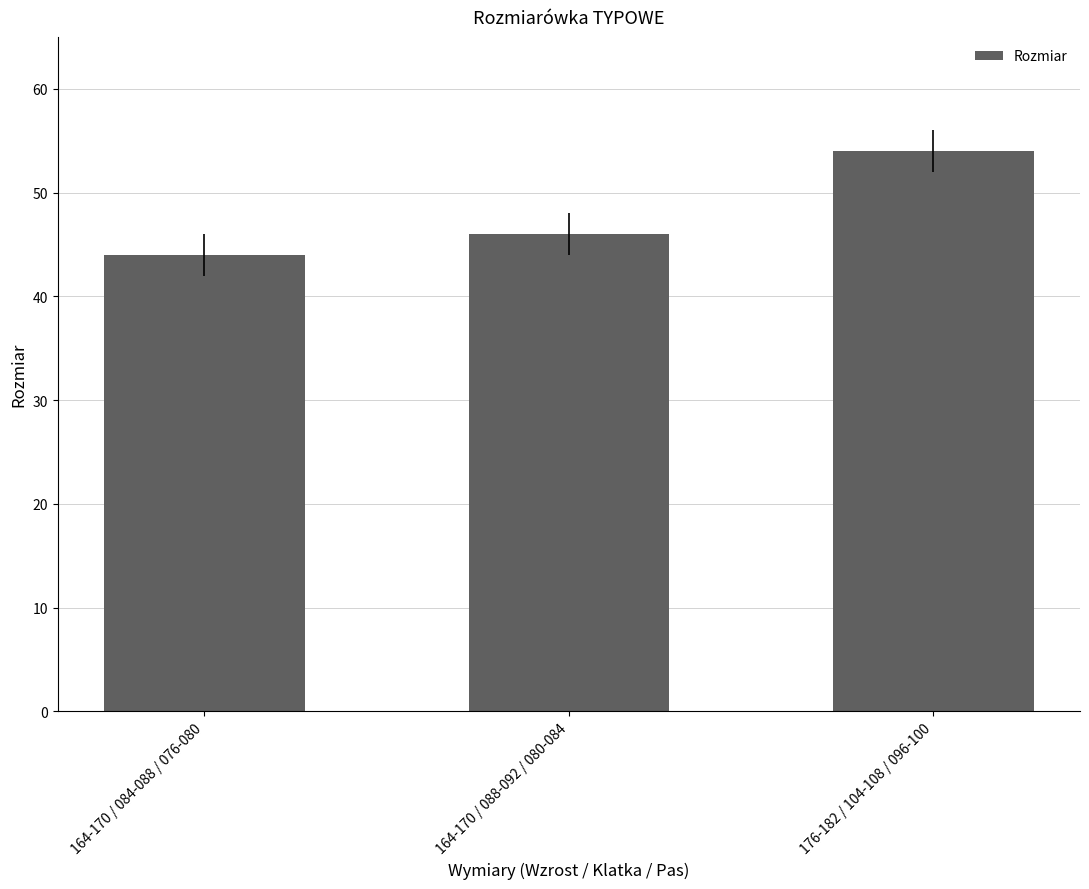

At which label is the value closest to 49?

164-170 / 088-092 / 080-084